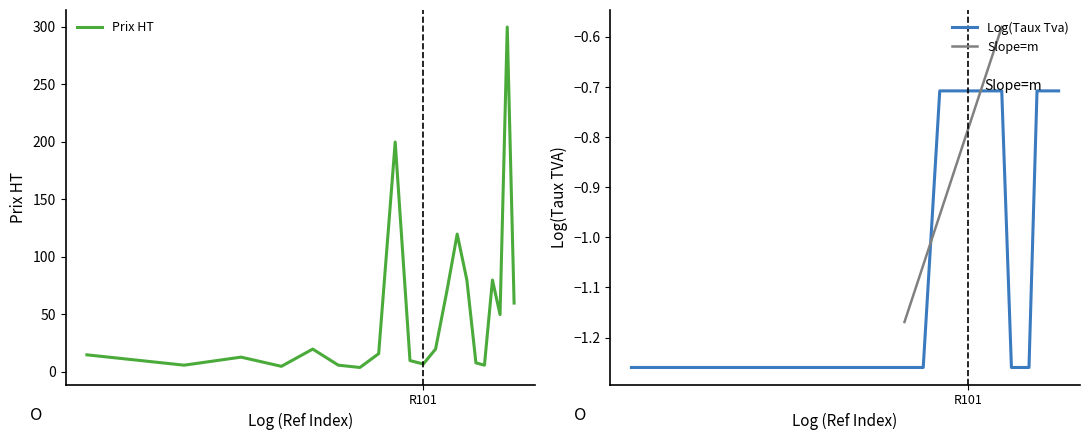

Reading left to right, transcribe all the data shown in this chart.

Prix HT: R103=14.9	R104=5.9	R105=12.9	R112=4.9	R117=19.9	R118=5.9	R119=3.9	R120=15.9	R109=199.9	R100=9.9	R101=6.9	R111=19.9	R108=69.9	R110=119.9	R102=79.9	R106=7.9	R107=5.9	R113=79.9	R114=49.9	R115=299.9	R116=59.9
Taux Tva: R103=-1.3	R104=-1.3	R105=-1.3	R112=-1.3	R117=-1.3	R118=-1.3	R119=-1.3	R120=-1.3	R109=-0.7	R100=-0.7	R101=-0.7	R111=-0.7	R108=-0.7	R110=-0.7	R102=-1.3	R106=-1.3	R107=-1.3	R113=-0.7	R114=-0.7	R115=-0.7	R116=-0.7